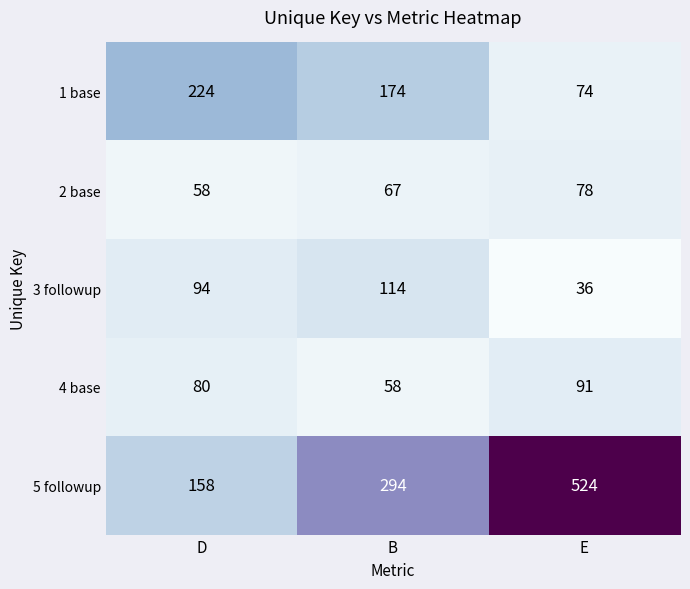

Reading left to right, what are all the values shown in this chart?

1 base: 224	174	74
2 base: 58	67	78
3 followup: 94	114	36
4 base: 80	58	91
5 followup: 158	294	524